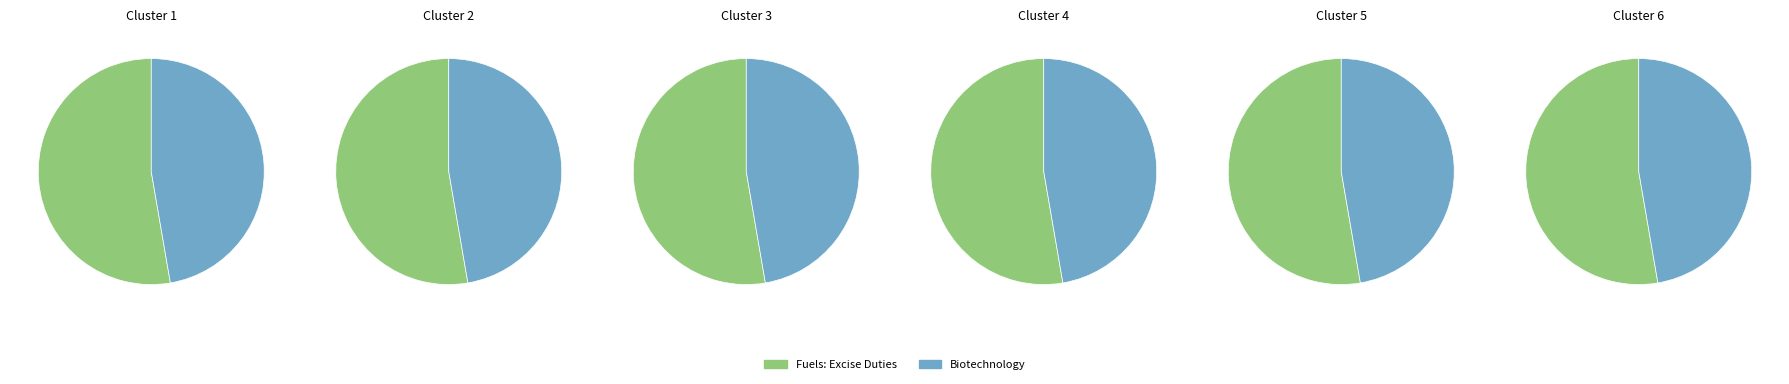

What percentage is the Biotechnology slice, to the nearest percent?

47%